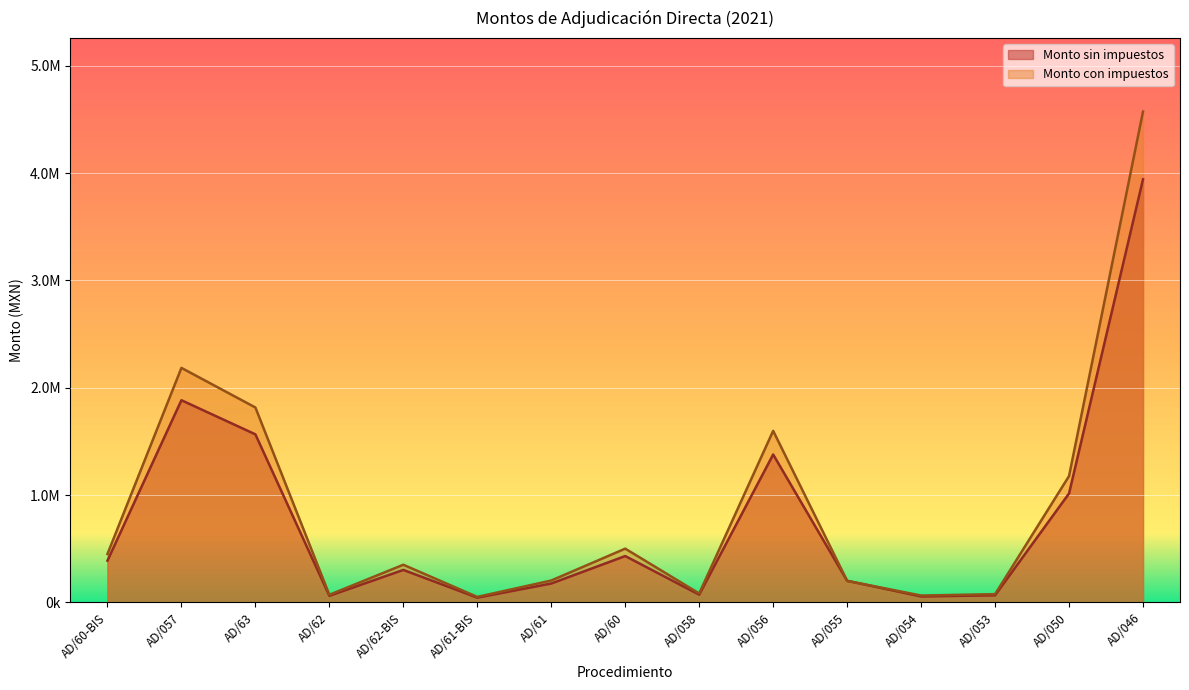

Where is the first local minimum for Monto con impuestos?

AD/62